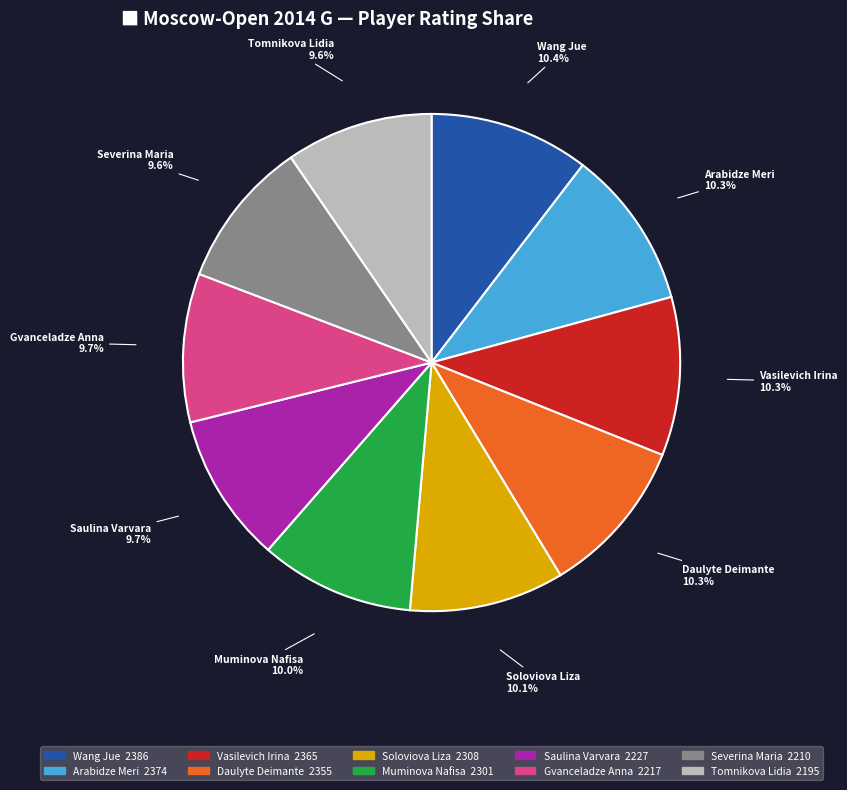

Is Severina Maria the majority of the pie?

No